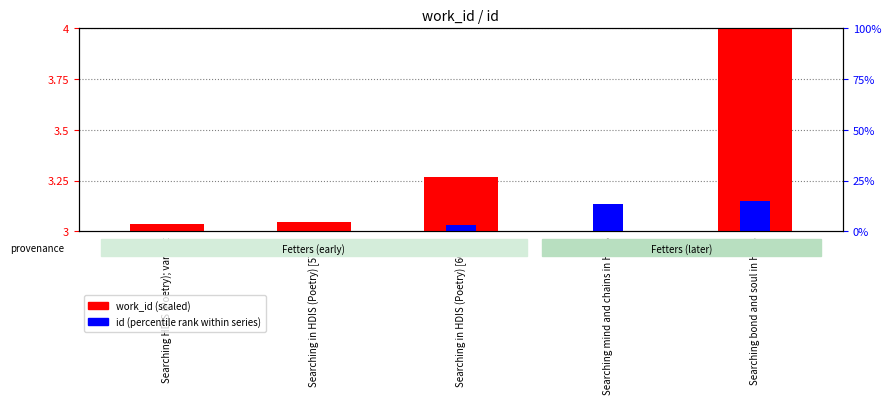

What is the label of the 4th bar from the right?

Searching in HDIS (Poetry) [5724]